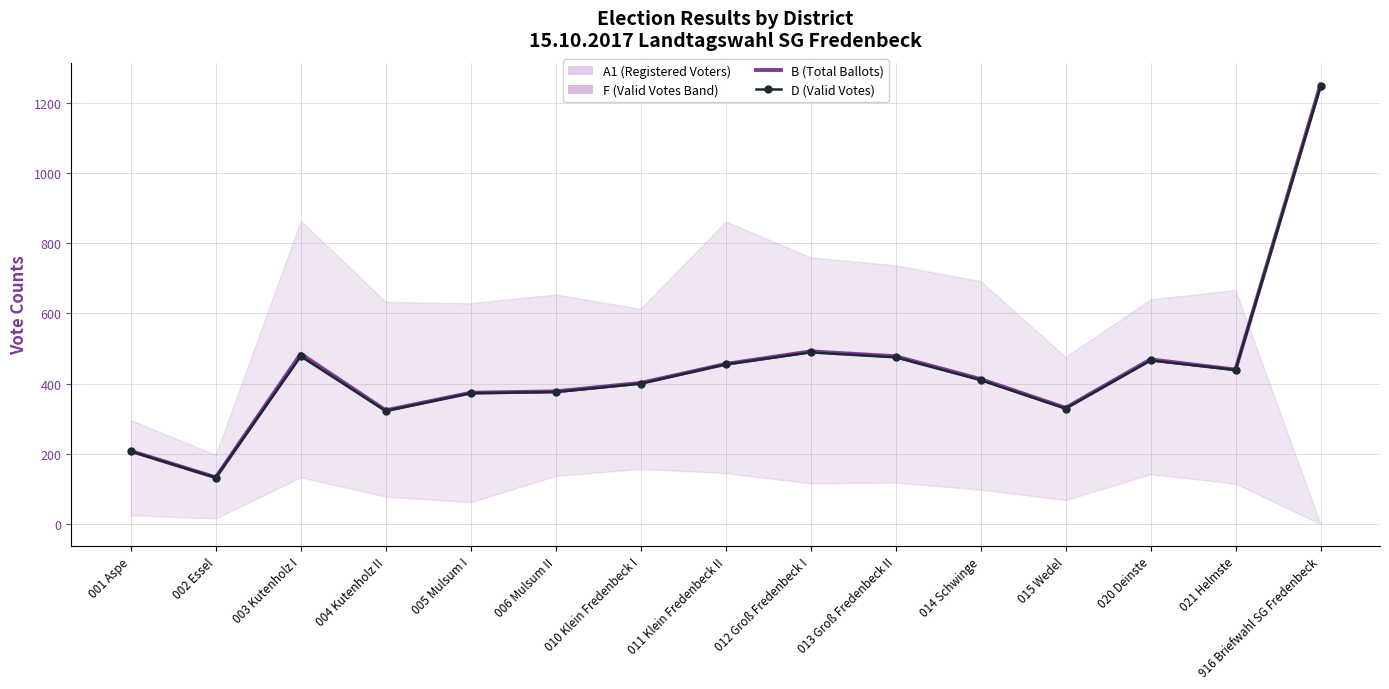

What is the difference between the B values at 003 Kutenholz I and 015 Wedel?

154